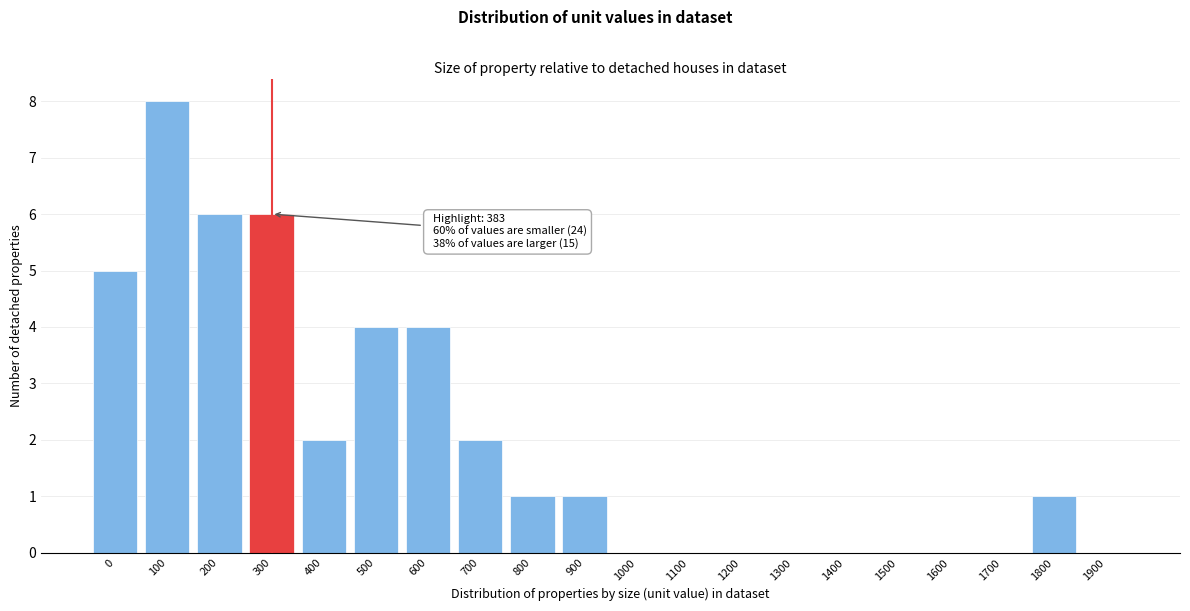

Reading right to left, extract all data points from this chart.

1900=0	1800=1	1700=0	1600=0	1500=0	1400=0	1300=0	1200=0	1100=0	1000=0	900=1	800=1	700=2	600=4	500=4	400=2	300=6	200=6	100=8	0=5